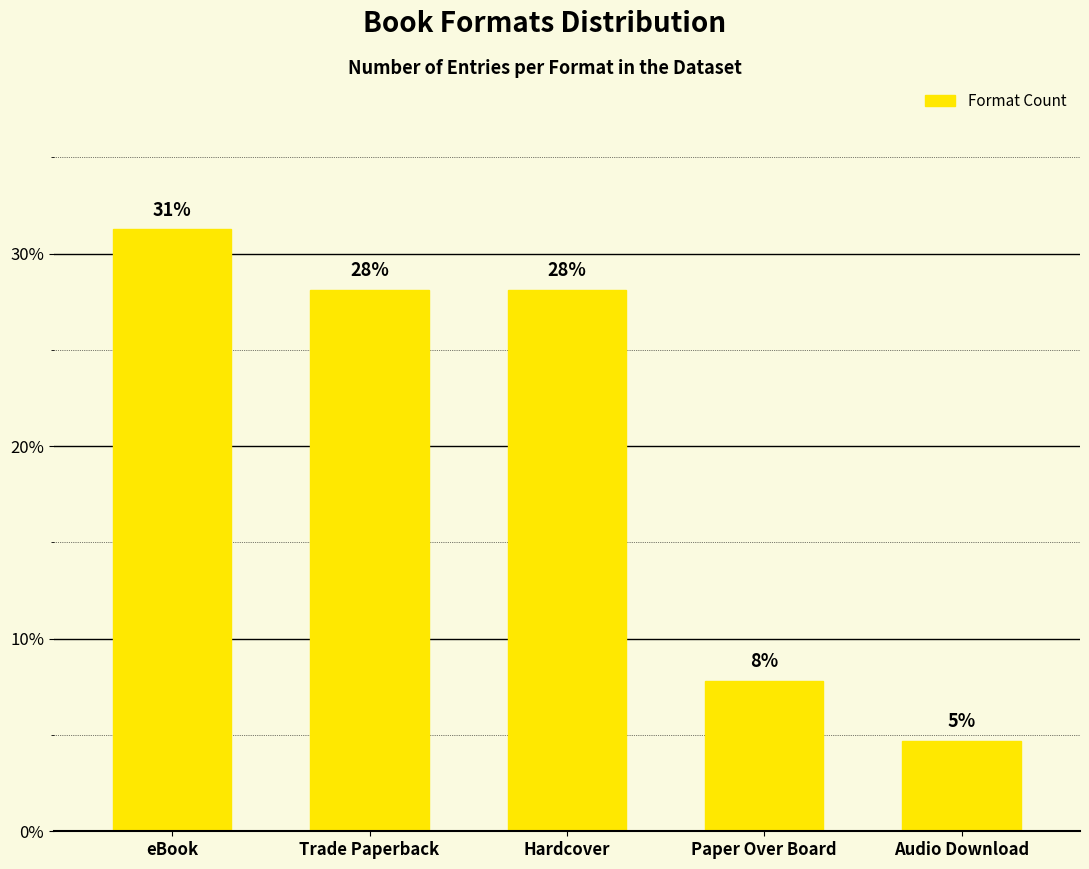

Which category has the lowest value across all series?

Audio Download